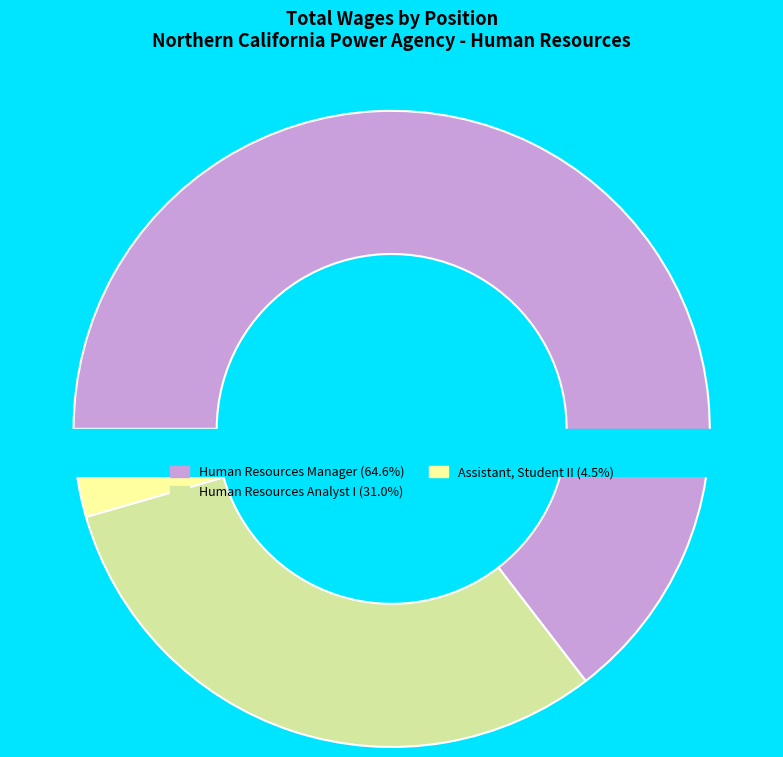

Which category has the smallest portion of the pie?

Assistant, Student II